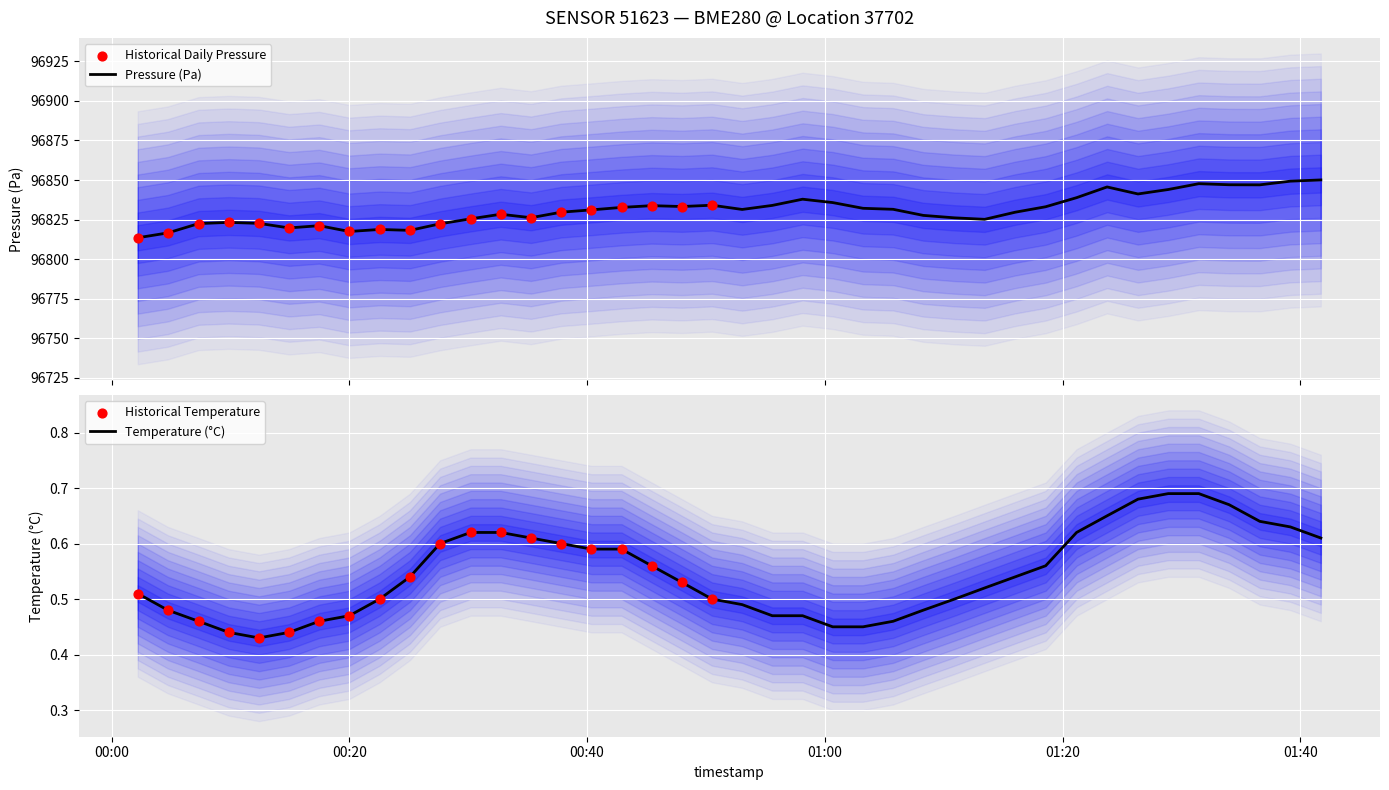

What are all the series names shown in the legend?

pressure, temperature